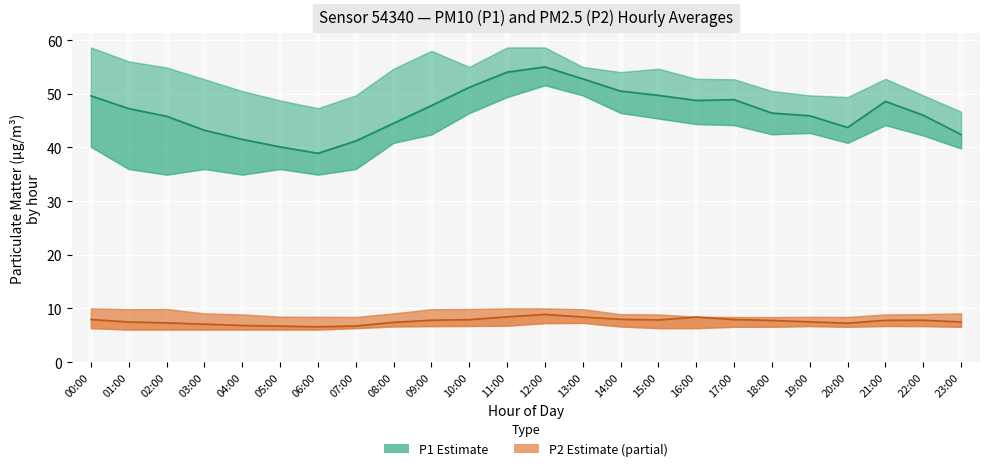

True or false: P2 (PM2.5) Estimate and P1 (PM10) Estimate intersect in this chart.

False